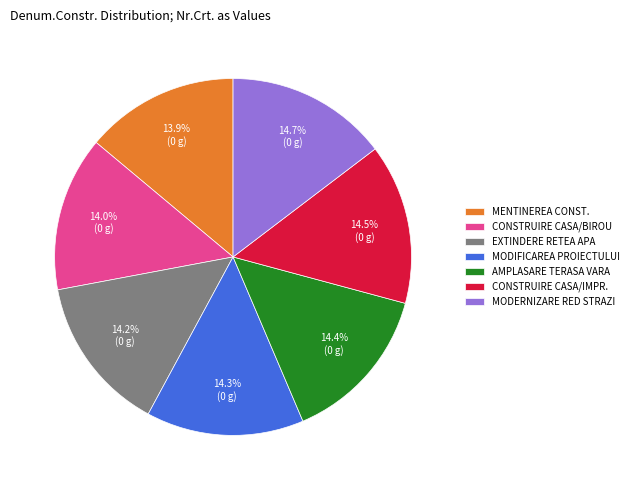

To the nearest percent, what is the difference between the largest and smallest slice percentages?

1%